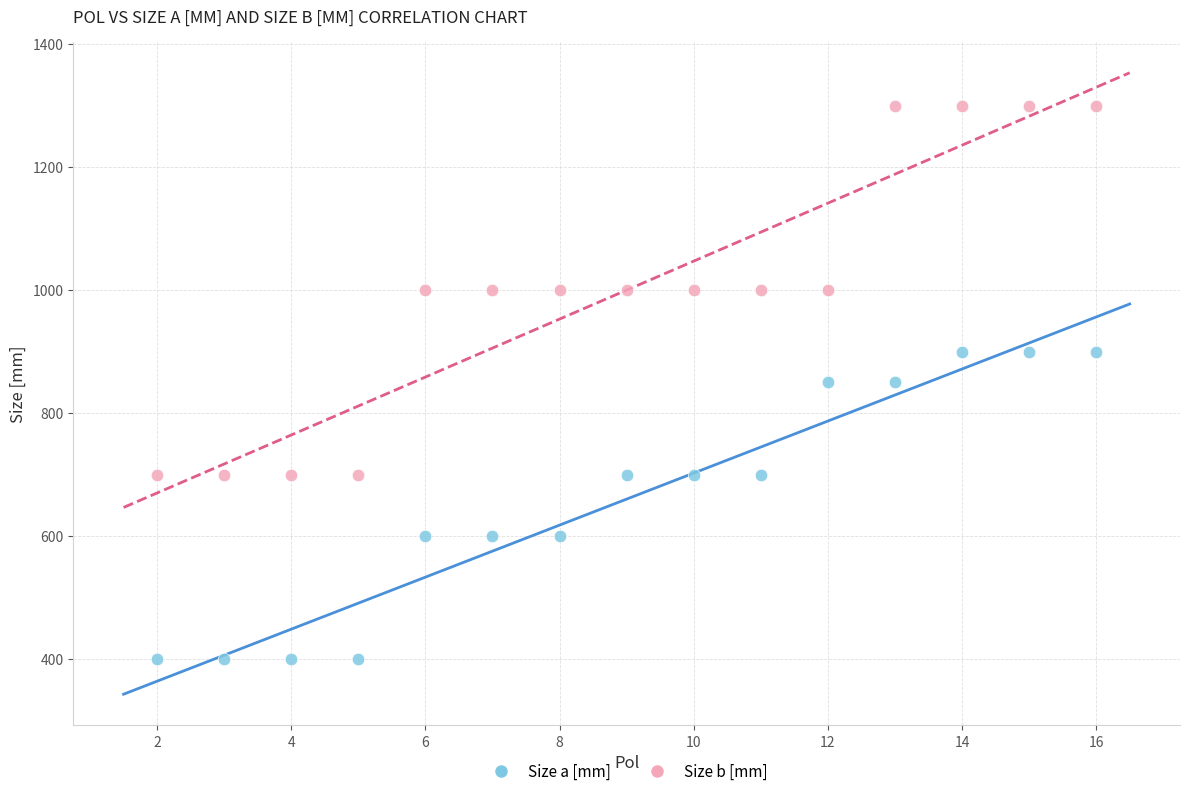

Which series reaches the maximum Y coordinate?

Size b [mm]